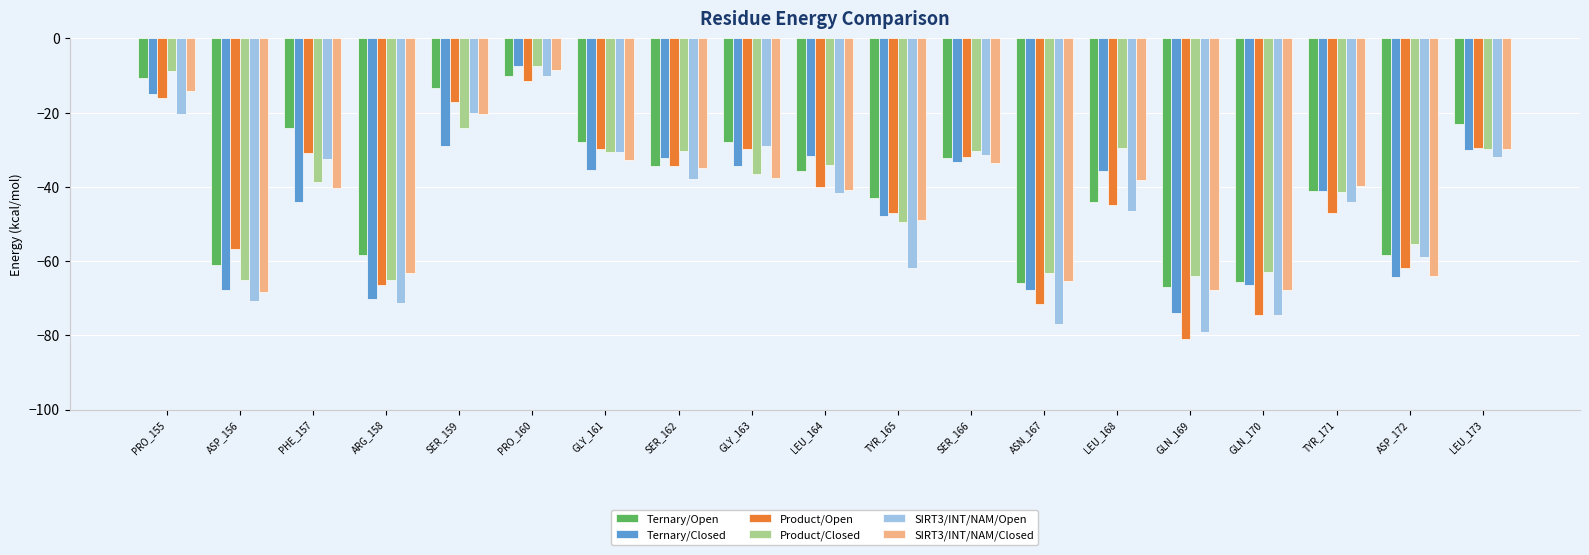

Is the value of Ternary/Open at LEU_168 greater than the value of SIRT3/INT/NAM/Closed at ARG_158?

Yes